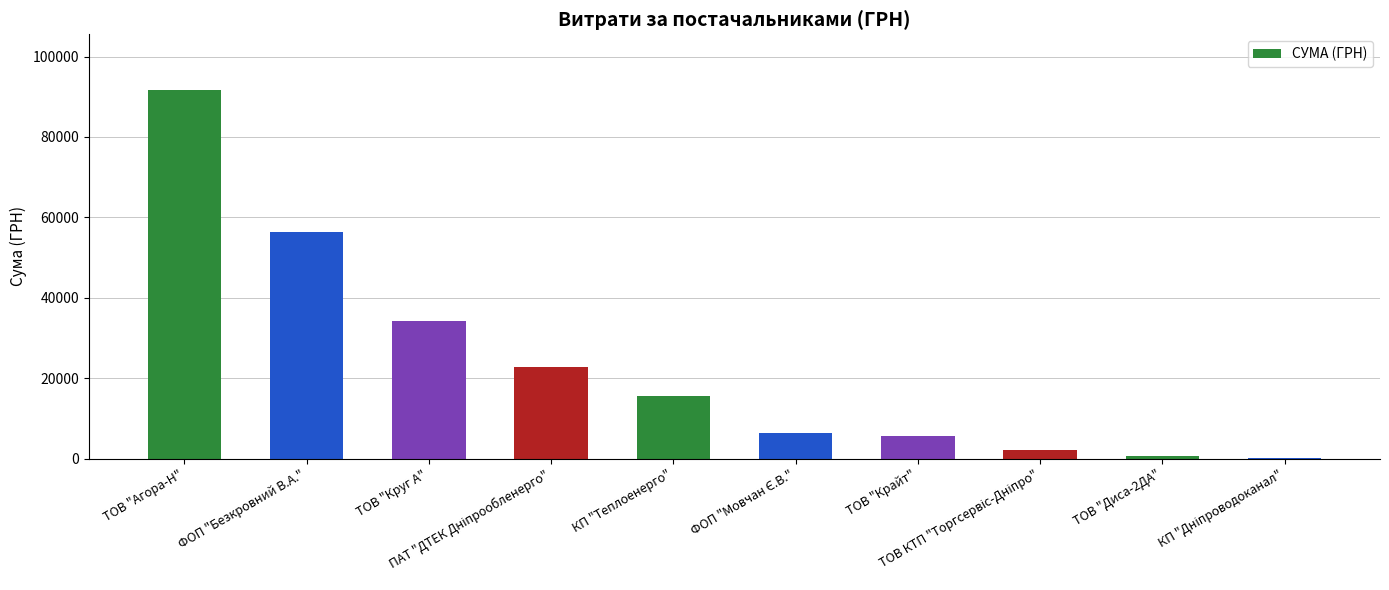

True or false: the data shows 5671.6 at ТОВ "Крайт".

True